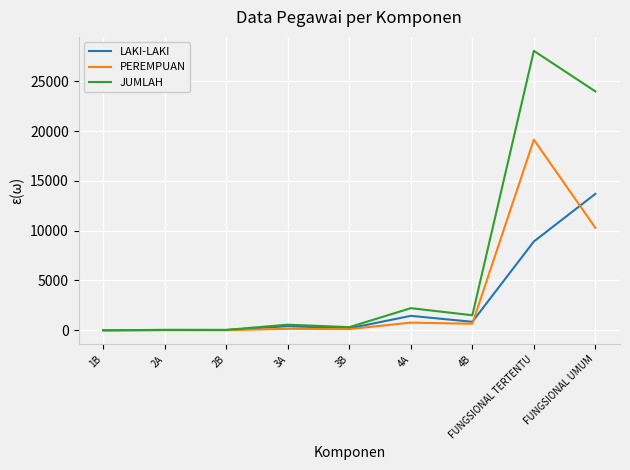

Which series changed the most between 4B and FUNGSIONAL TERTENTU?

JUMLAH